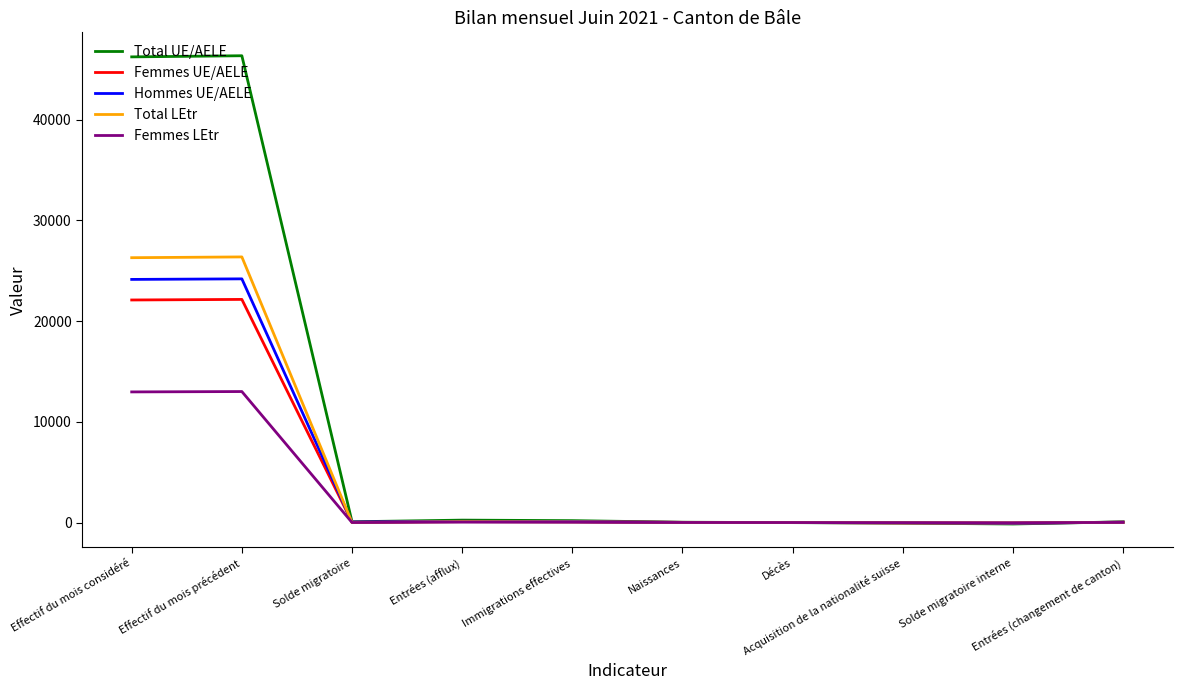

What is the maximum value shown in the chart?

46359